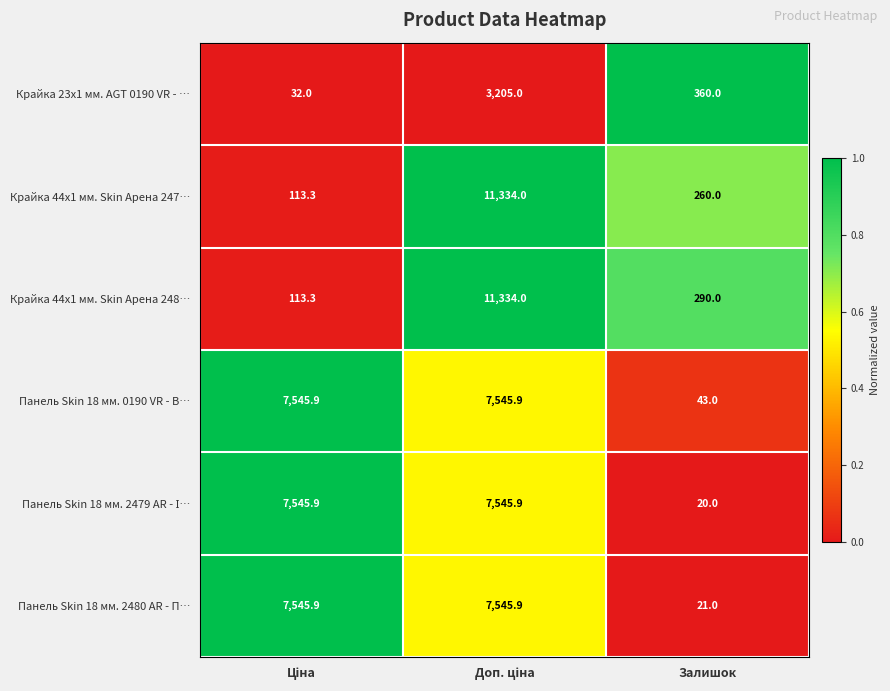

At which label is Крайка 44x1 мм. Skin Арена 248… closest to 5723?

Залишок